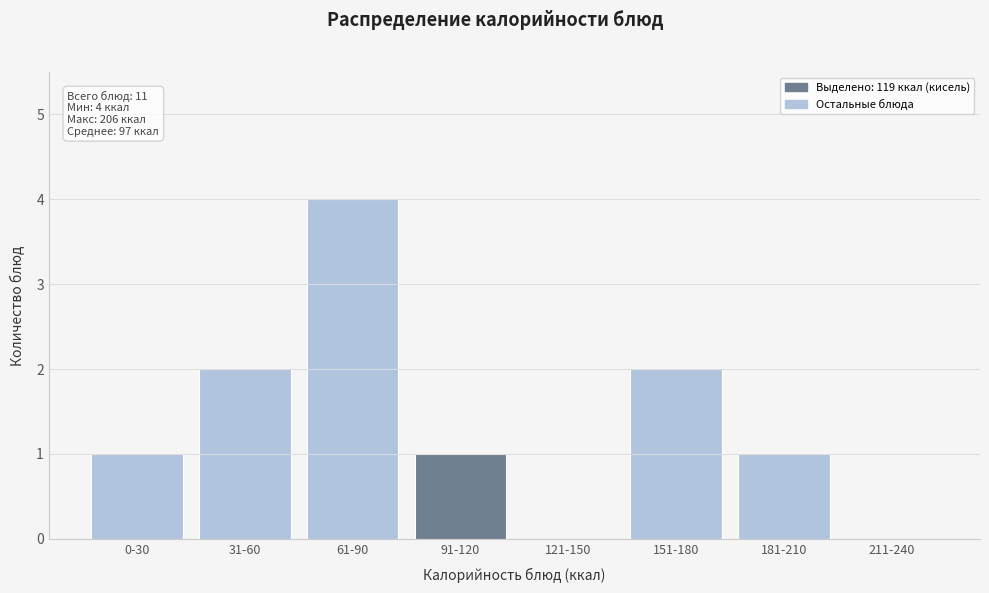

Reading left to right, list all the values displayed in this chart.

0-30=1	31-60=2	61-90=4	91-120=1	121-150=0	151-180=2	181-210=1	211-240=0